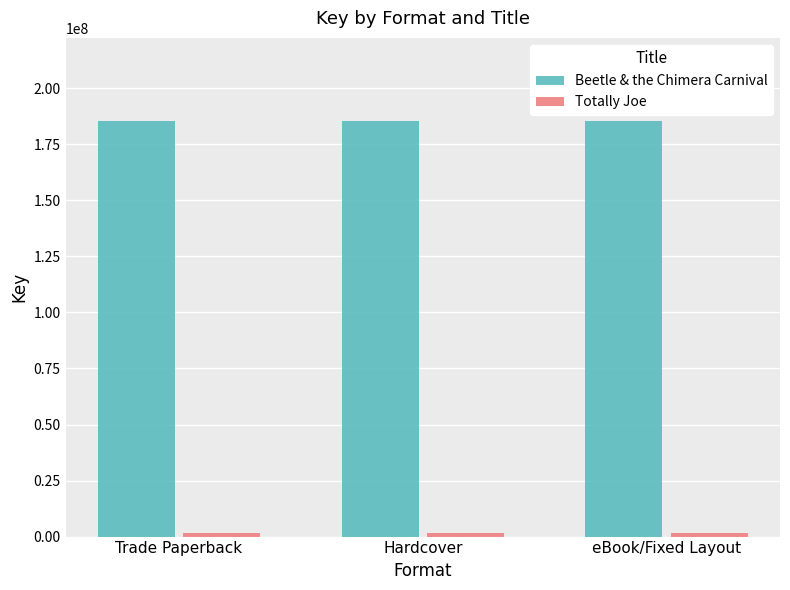

What position from the left is Hardcover?

2